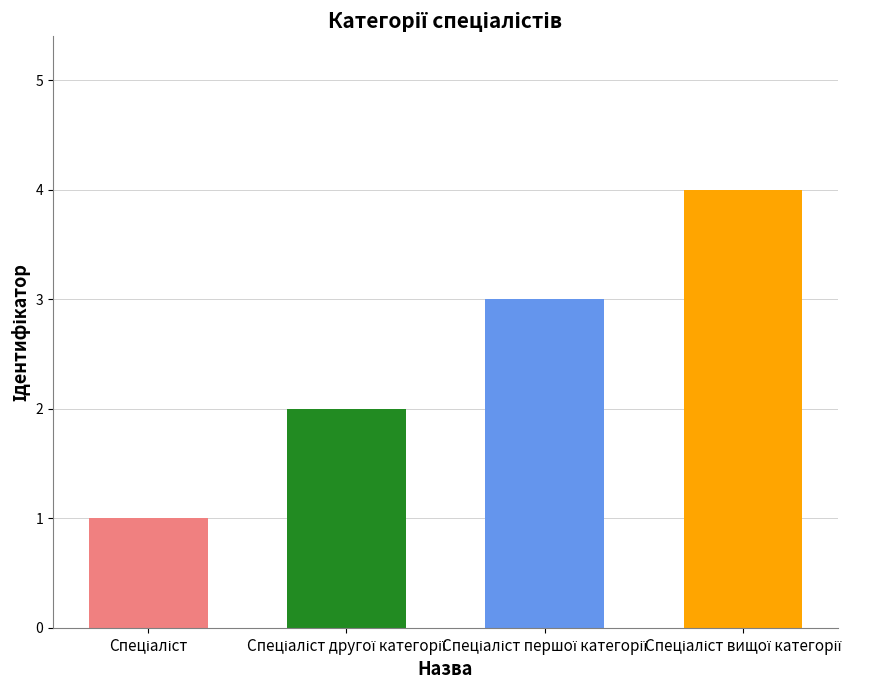

What is the maximum value shown in the chart?

4